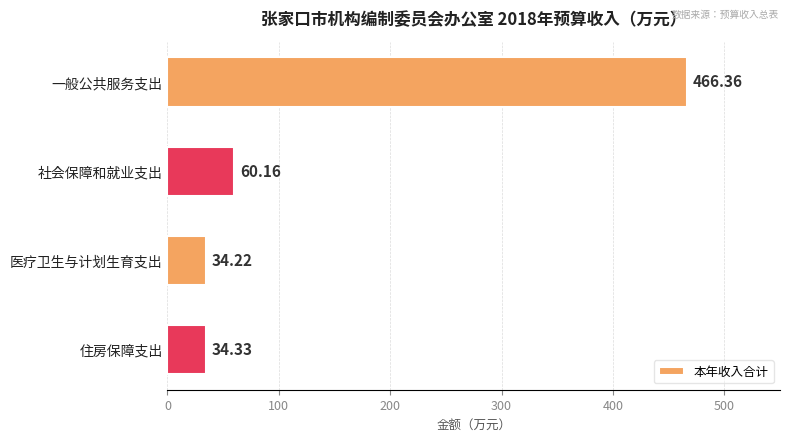

What is the label of the 4th bar from the bottom?

一般公共服务支出